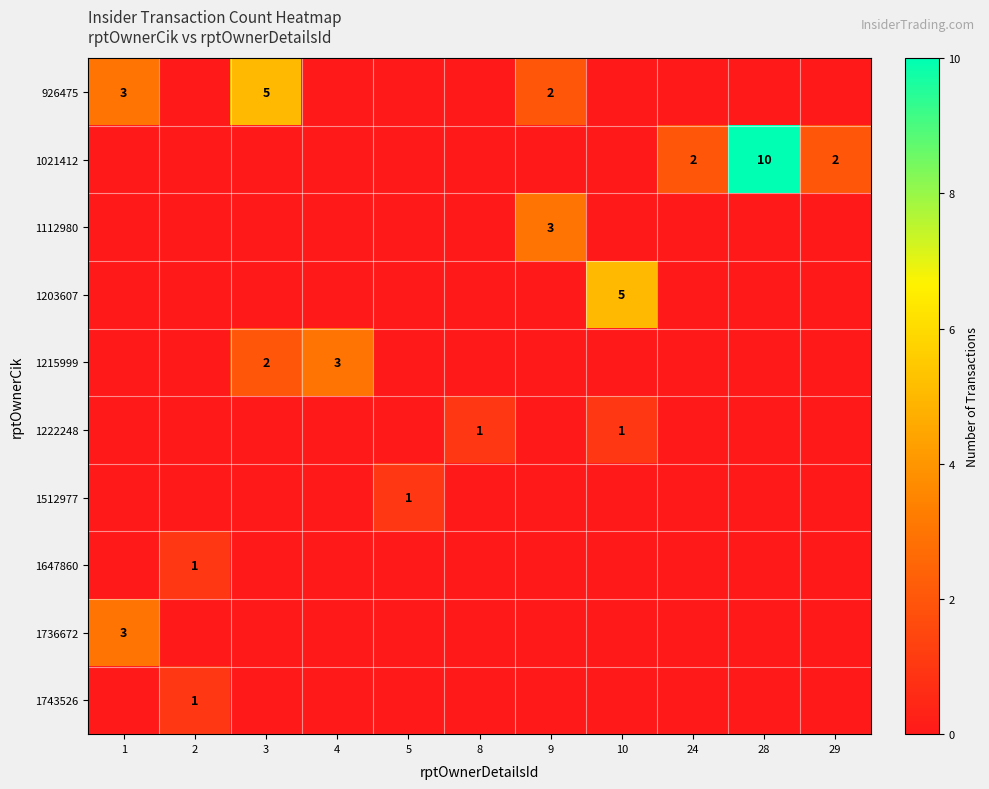

List the series in order of their peak value, lowest first.

1222248, 1512977, 1647860, 1743526, 1112980, 1215999, 1736672, 926475, 1203607, 1021412